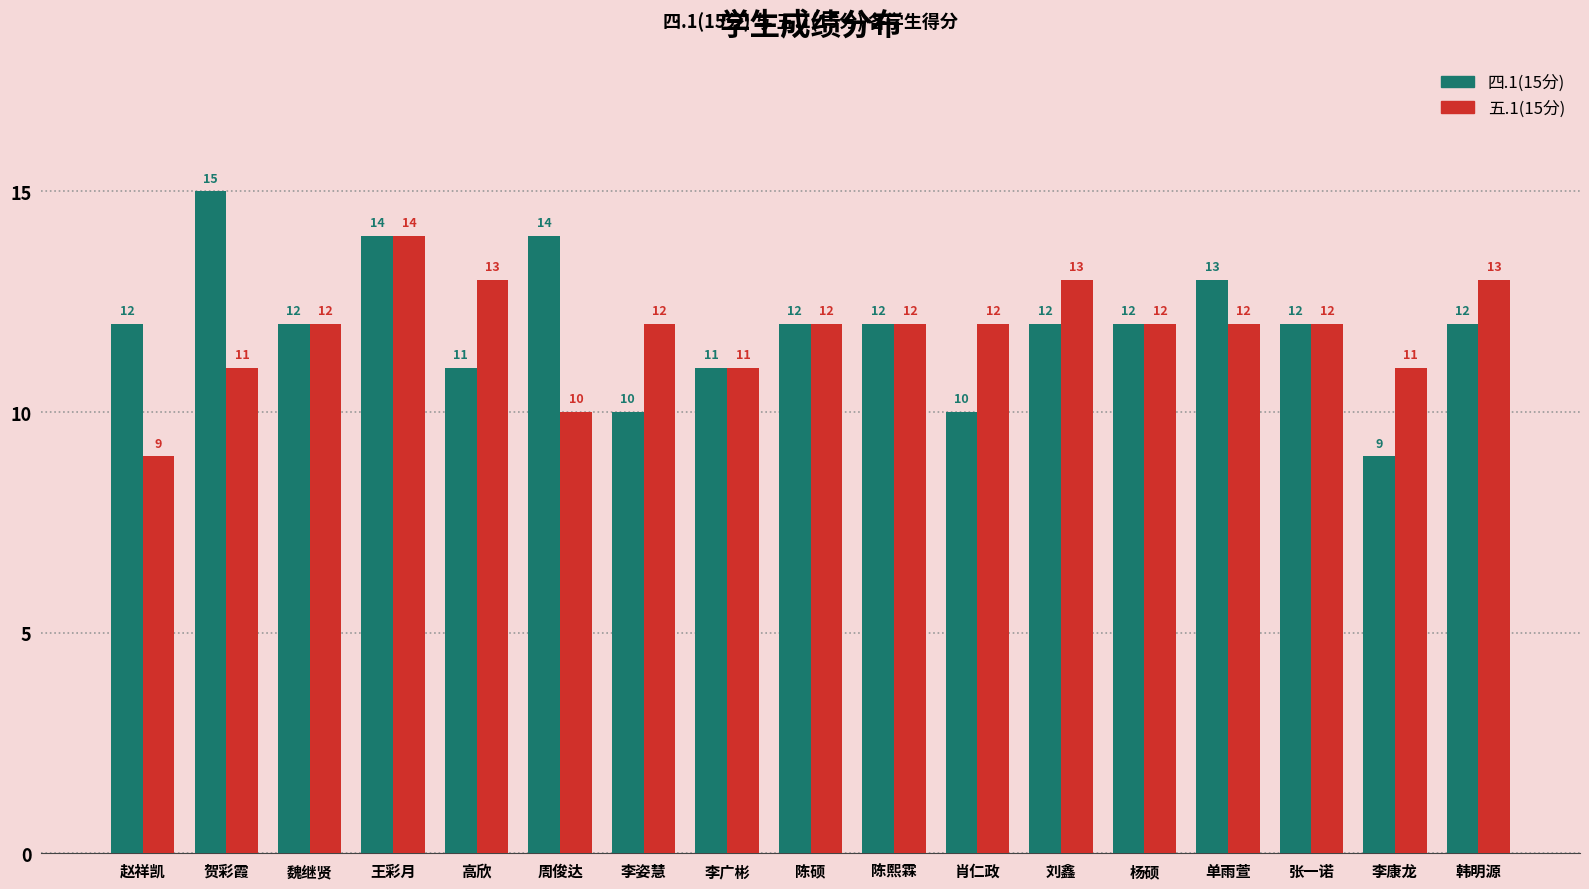

Is the value of 四.1(15分) at 魏继贤 greater than the value of 五.1(15分) at 李康龙?

Yes